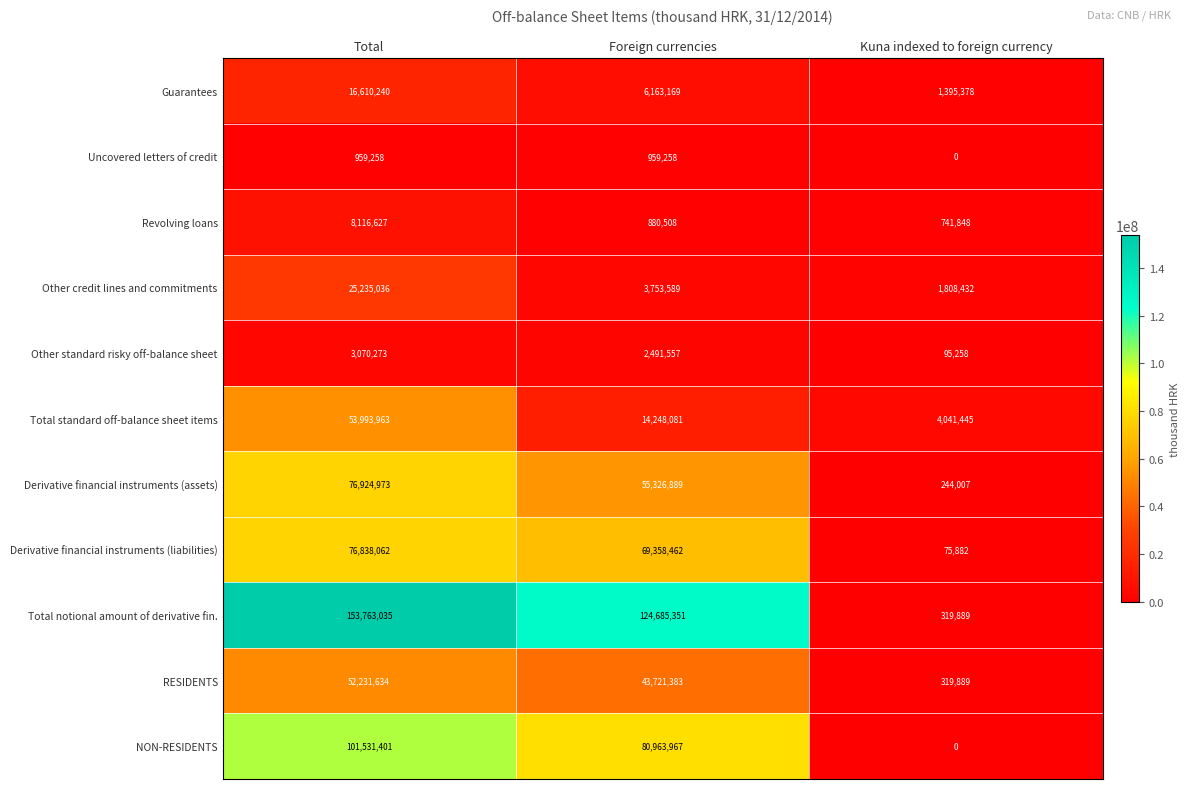

Rank the series at Total from highest to lowest value.

Total notional amount of derivative fin., NON-RESIDENTS, Derivative financial instruments (assets), Derivative financial instruments (liabilities), Total standard off-balance sheet items, RESIDENTS, Other credit lines and commitments, Guarantees, Revolving loans, Other standard risky off-balance sheet, Uncovered letters of credit